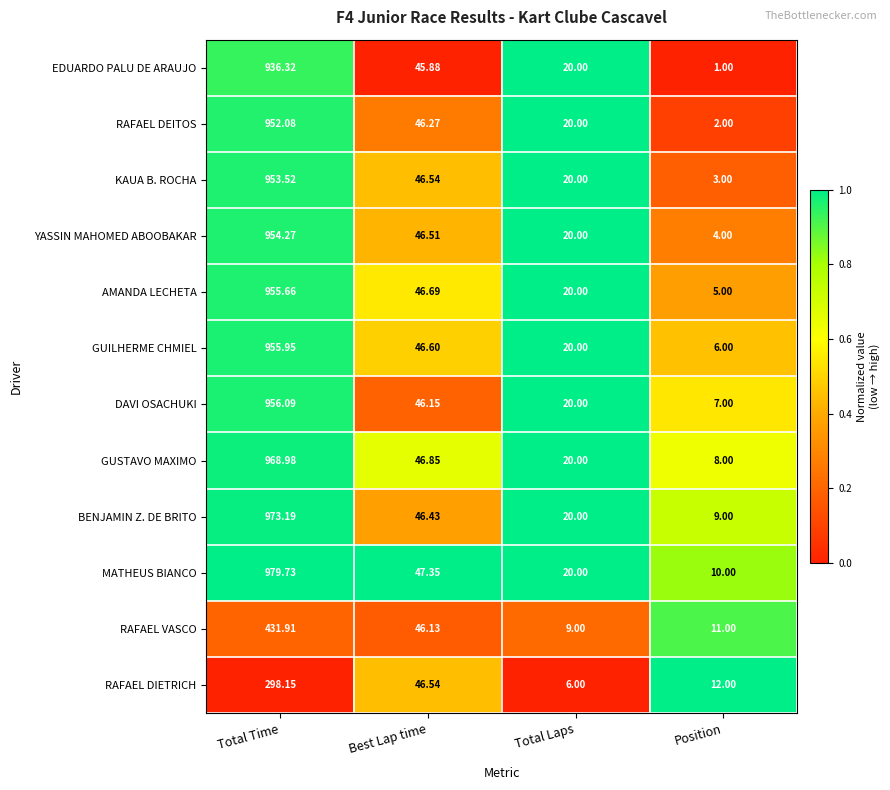

At which label does GUILHERME CHMIEL first exceed 46?

Total Time